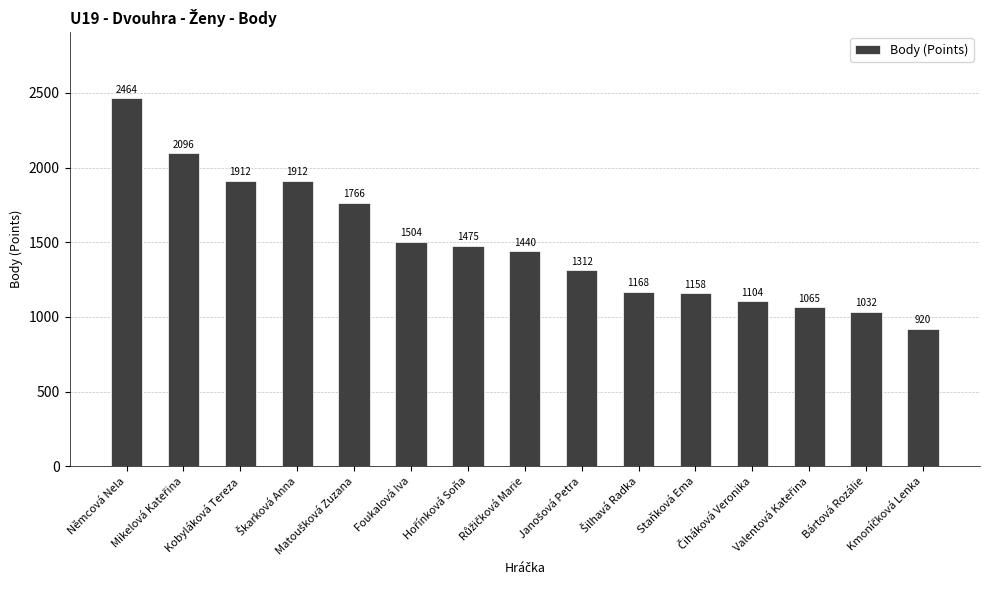

What is the maximum value shown in the chart?

2464